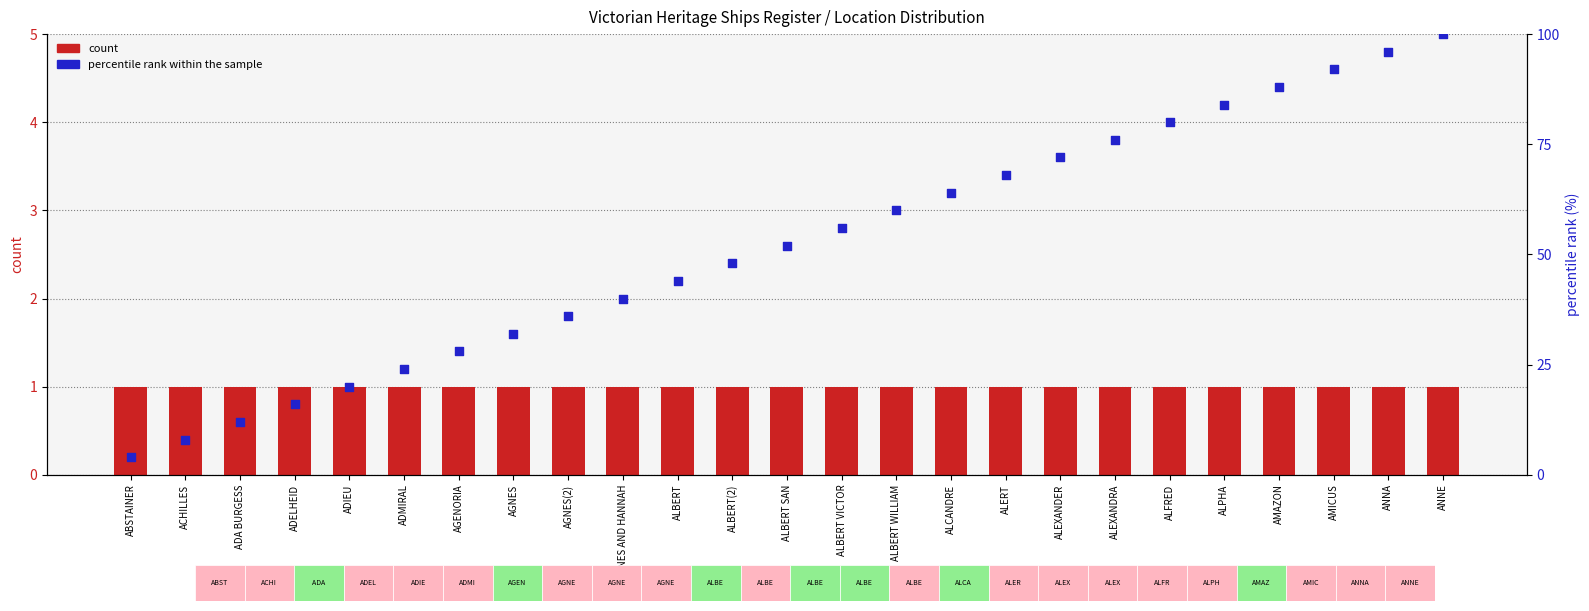

Which series reaches the maximum Y coordinate?

percentile rank within the sample